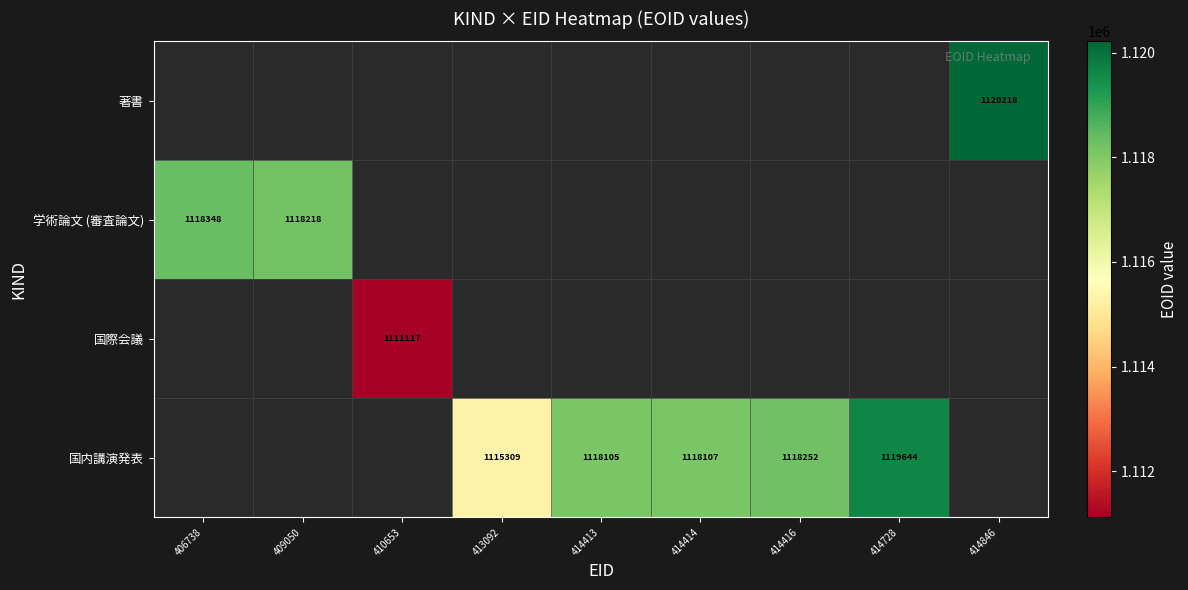

The value of 国内講演発表 at 413092 is 1115309. True or false?

True